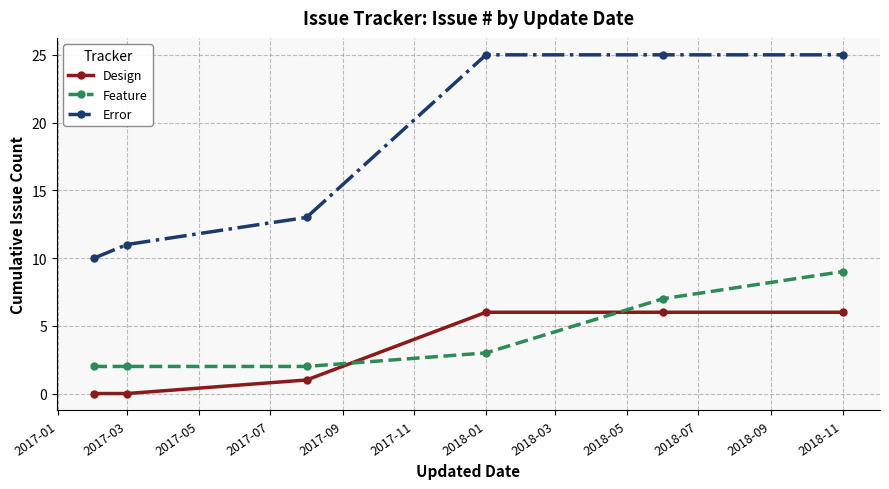

How many Design values are between 0 and 6?

6